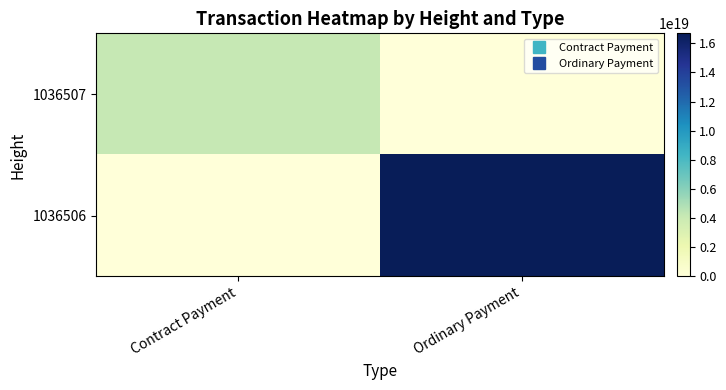

Rank the series by their average value, from lowest to highest.

1036507, 1036506